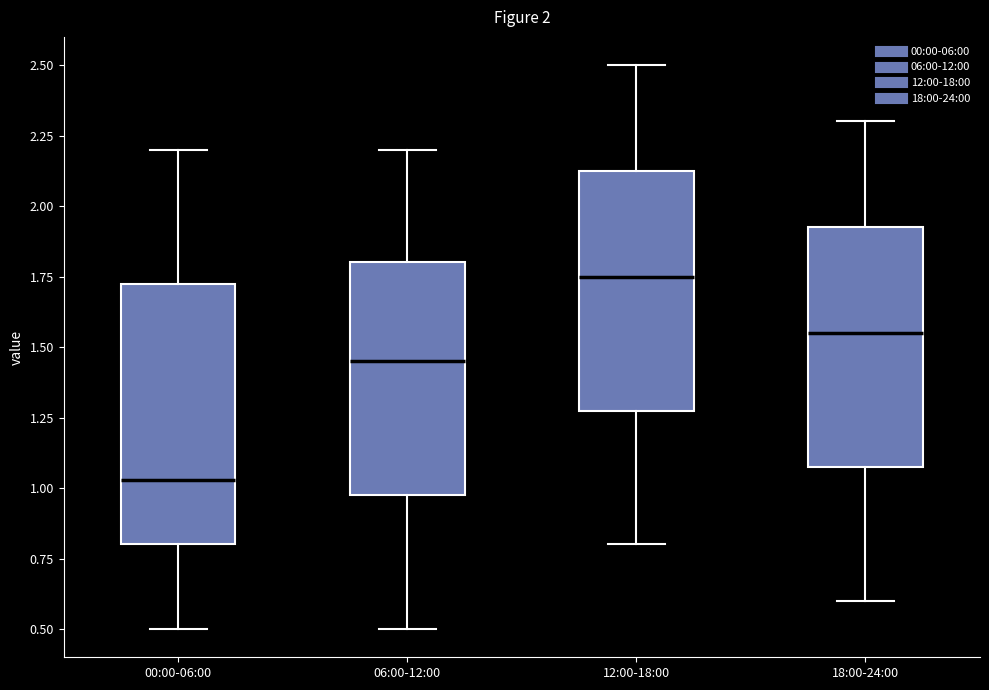

Comparing the boxes themselves (not the whiskers), which one is the tallest?

00:00-06:00